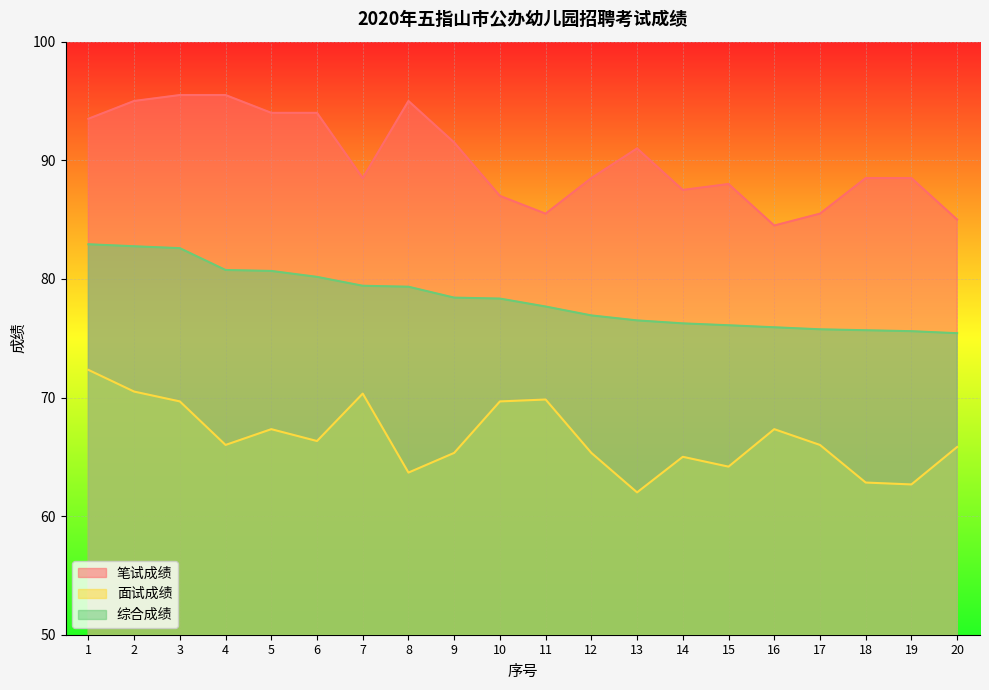

What is the total value across all series at 16?

227.8